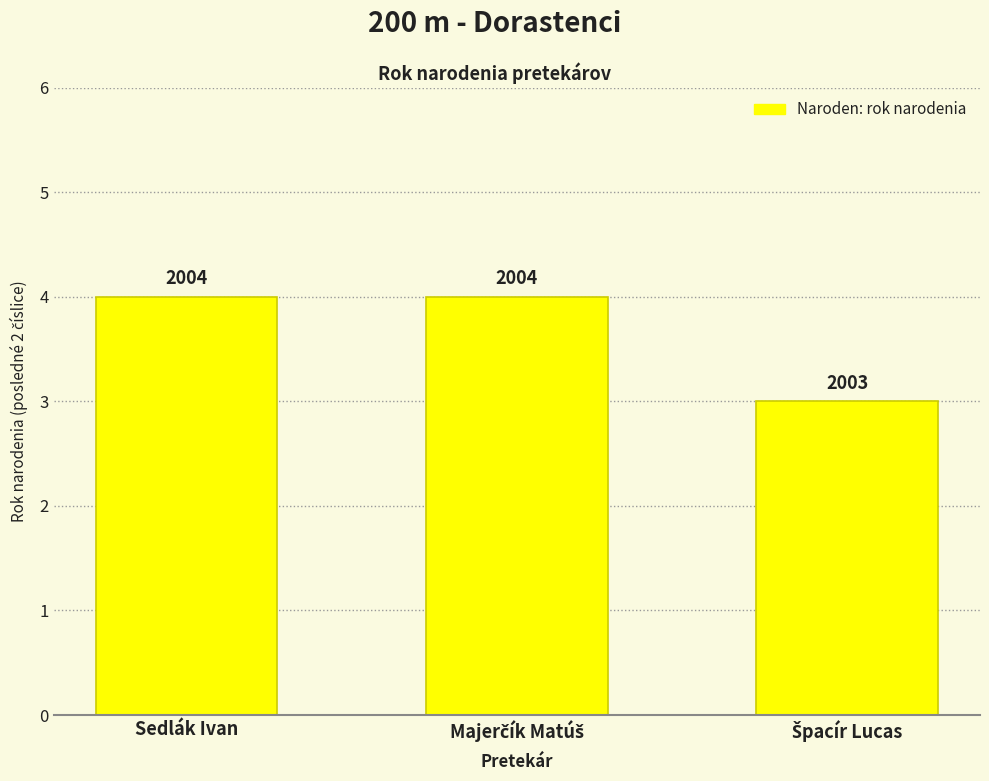

What is the difference between the second highest and minimum values?

1